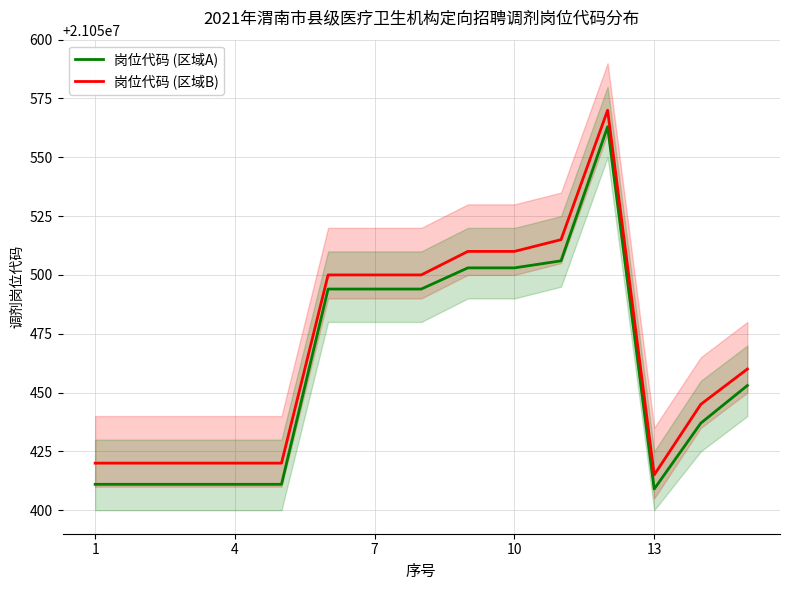

What is the sum of the 岗位代码 (区域B) values at 10 and 4?

42100930